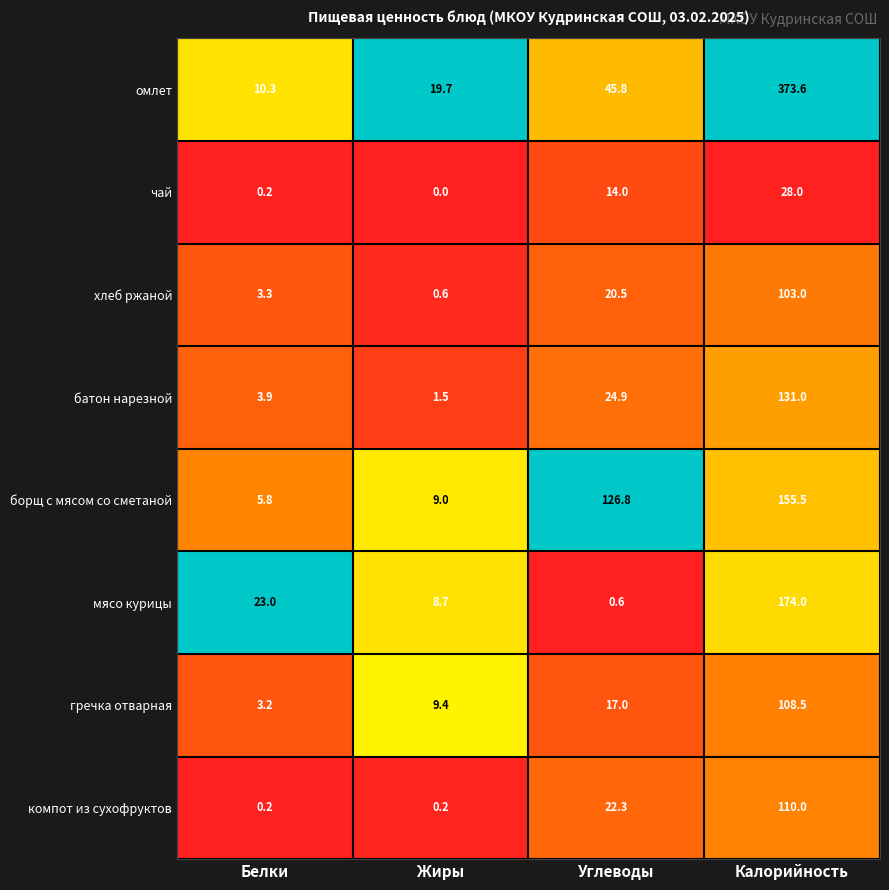

Is it true that омлет equals 80.6 at Углеводы?

False